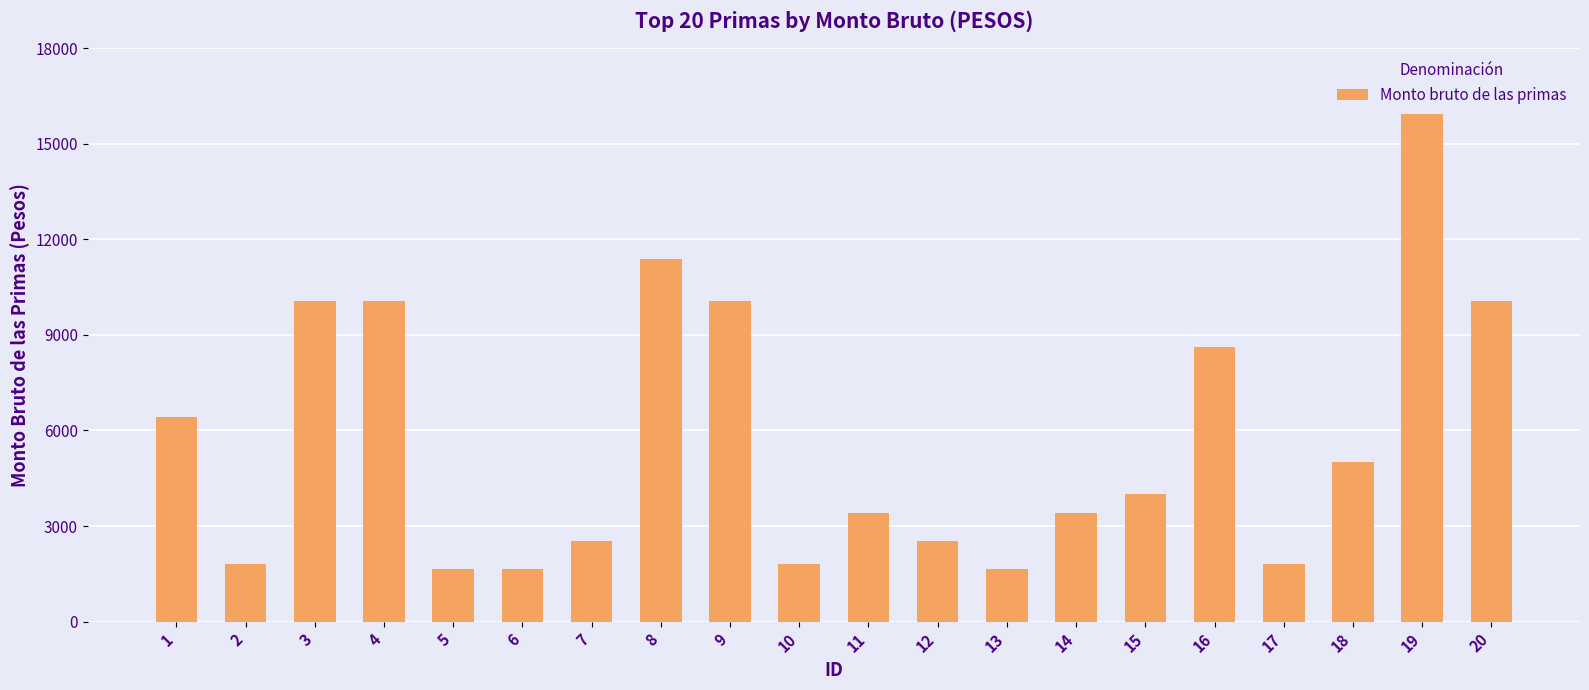

Where is the data nearest to the value 8789?

16